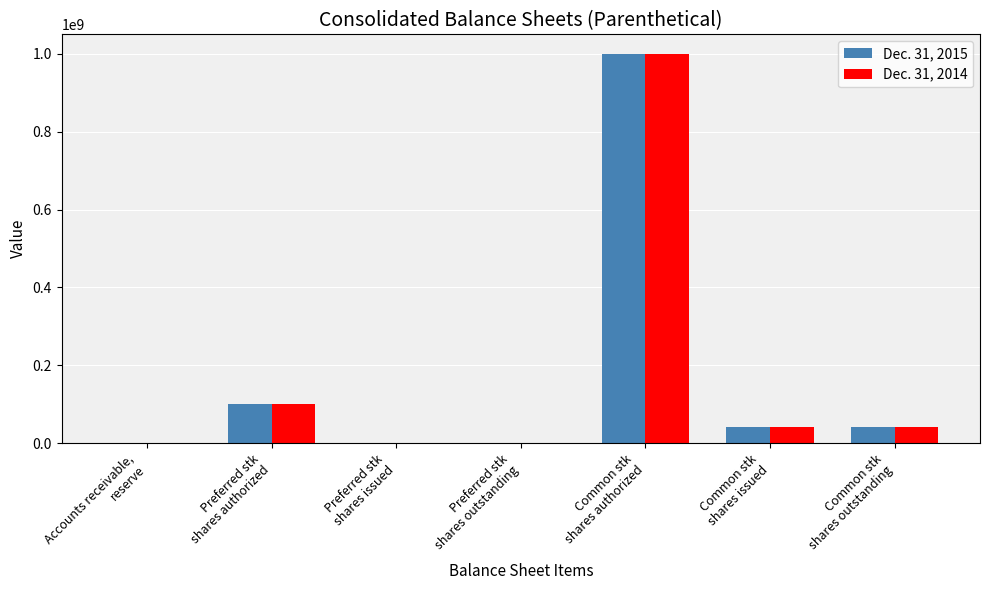

How many groups of bars are there?

7